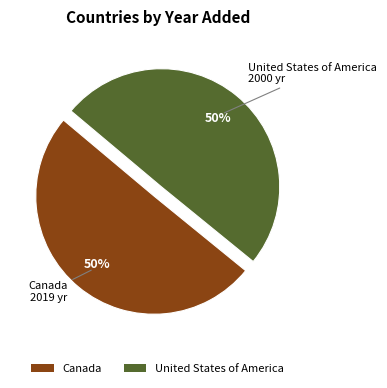

True or false: United States of America accounts for 41% of the total.

False